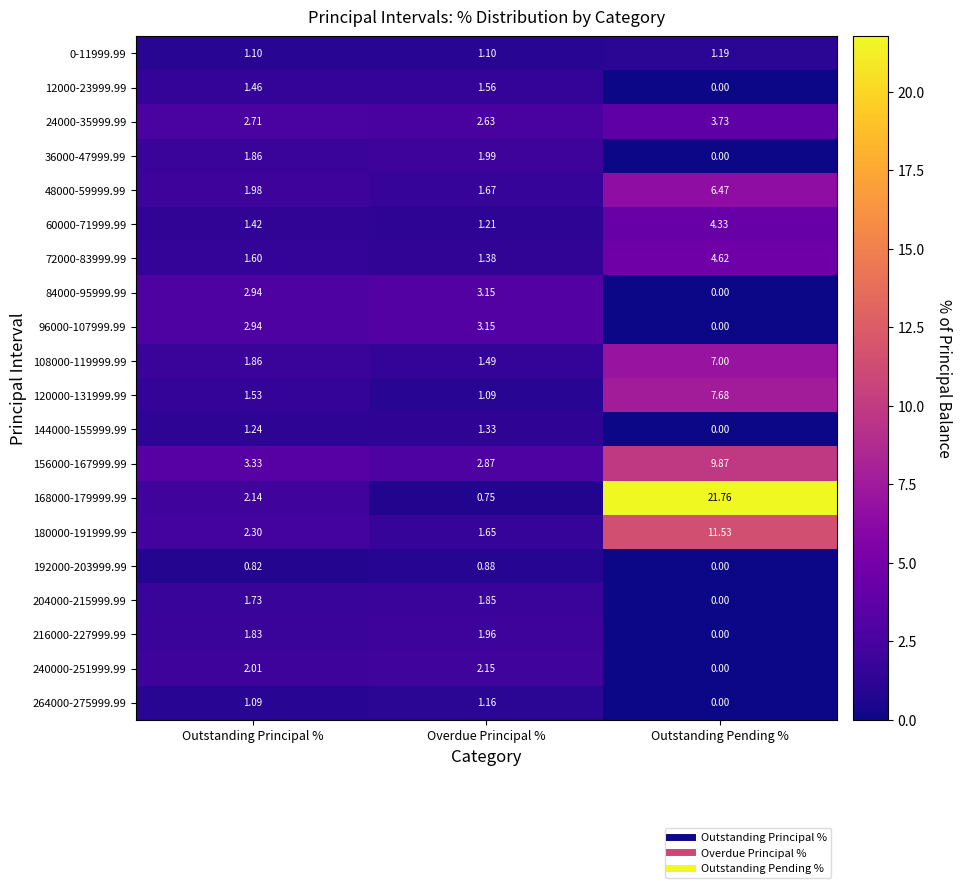

Which label corresponds to the smallest value in the chart?

Outstanding Pending %